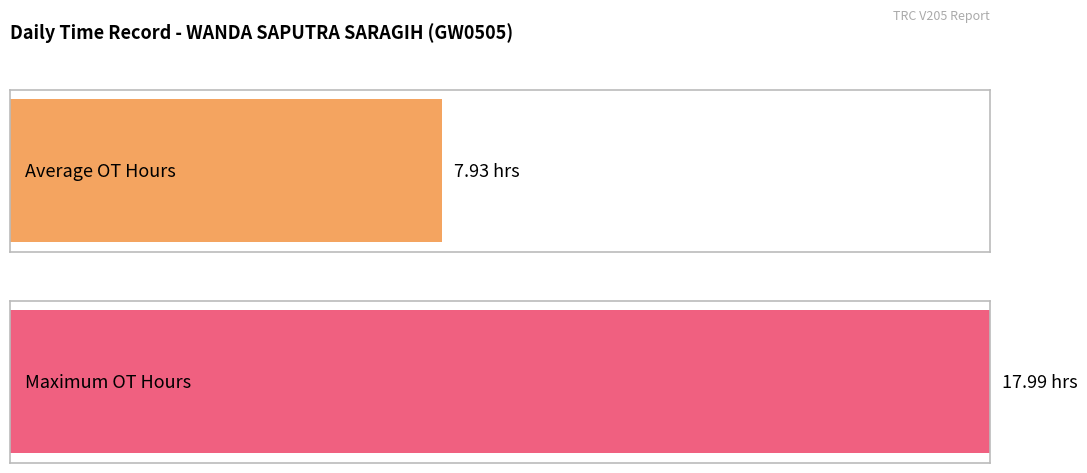

Is it true that the value at 14-Sat(1) is -6.9?

False